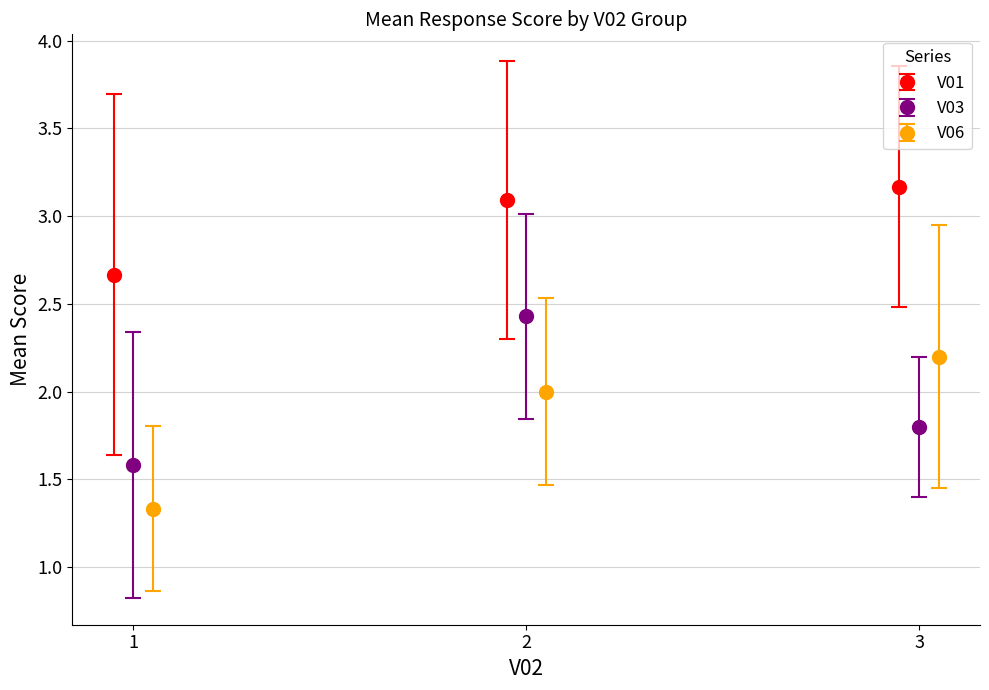

What is the maximum value for V01?

3.2